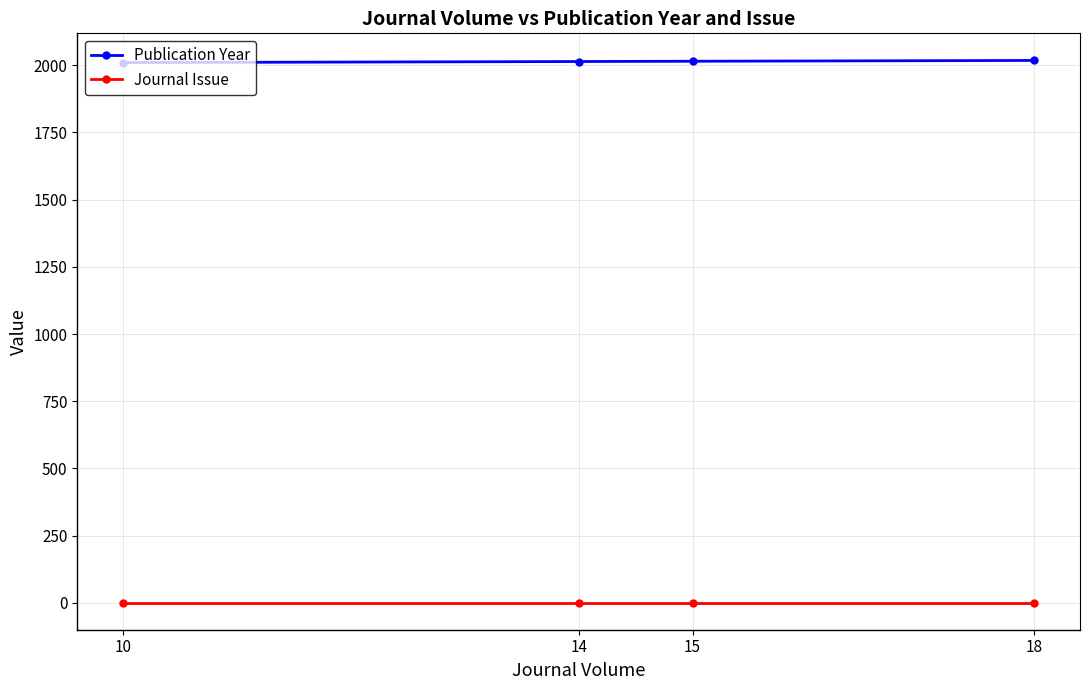

What is the sum of all Publication Year values?

8057